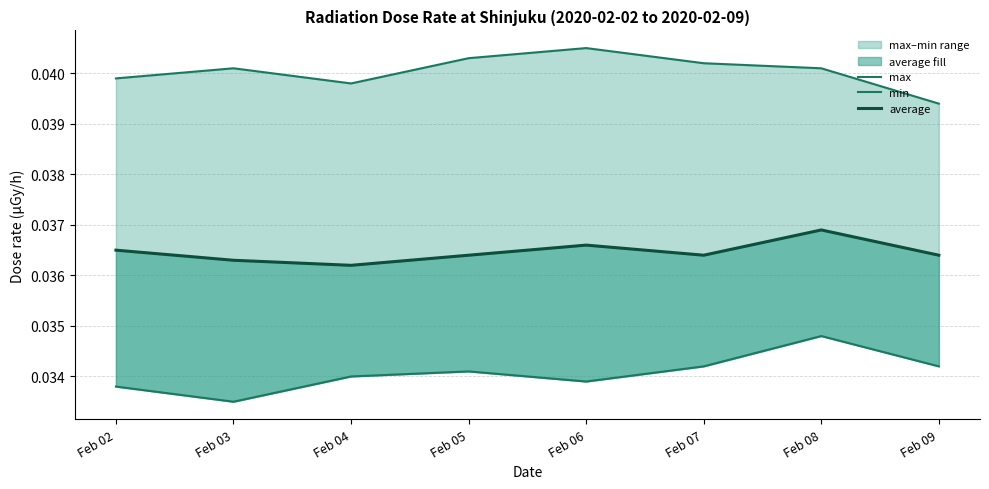

Which series has the largest range (max minus min)?

min